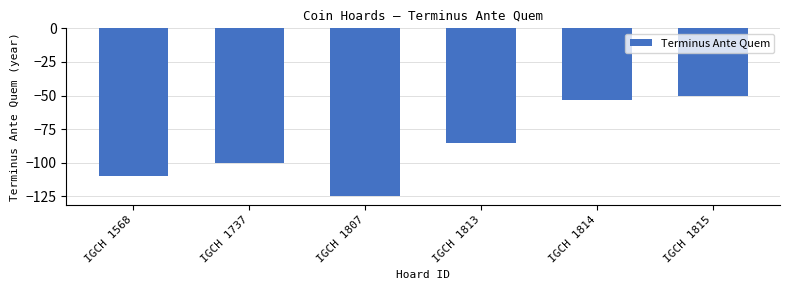

List the labels in order of value, smallest first.

IGCH 1807, IGCH 1568, IGCH 1737, IGCH 1813, IGCH 1814, IGCH 1815